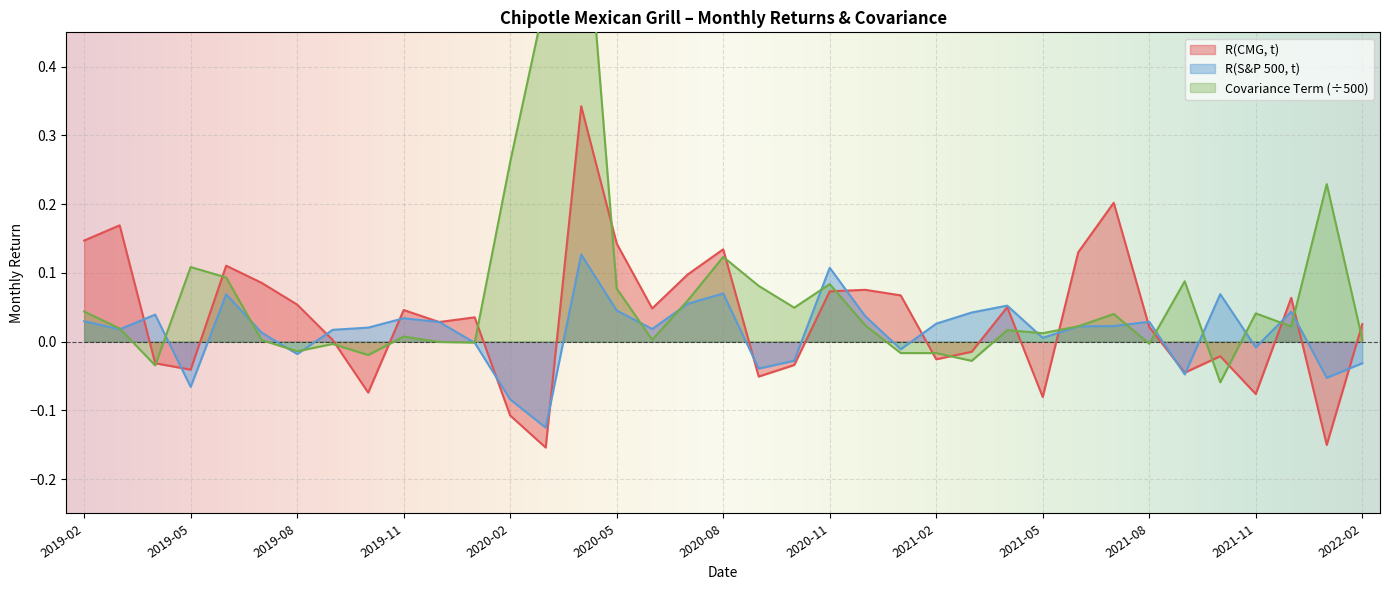

How many lines are shown in the chart?

3